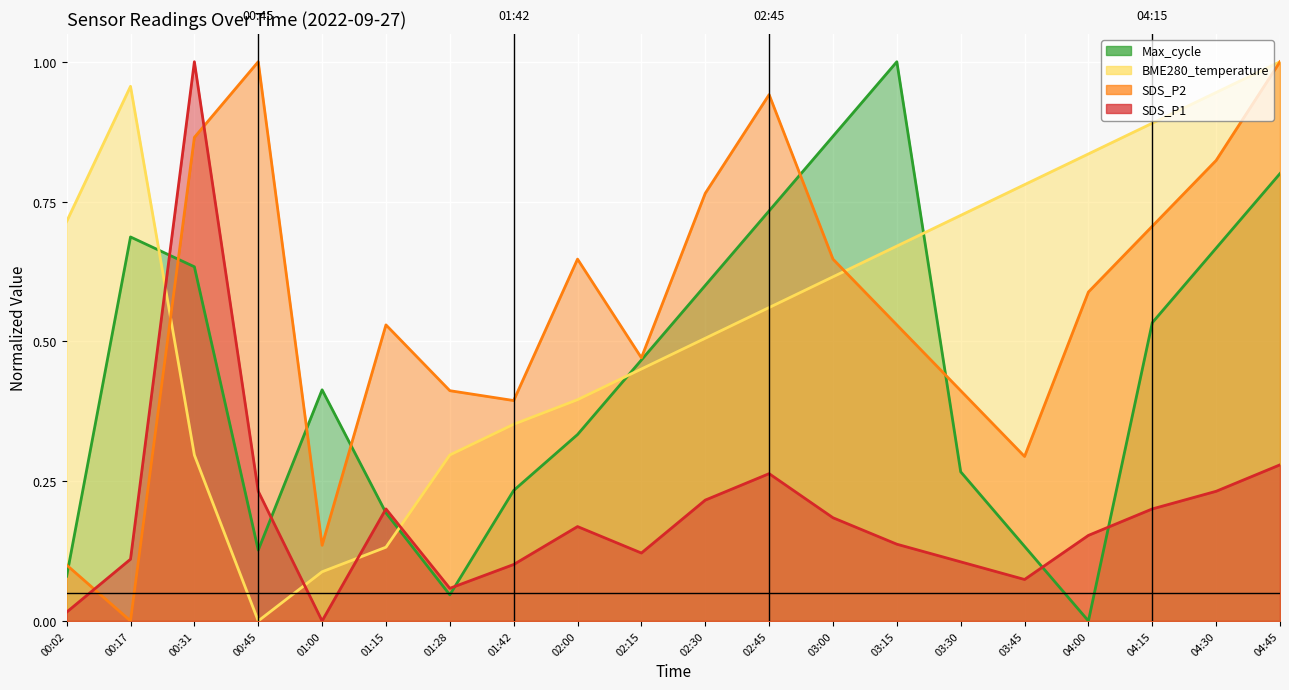

At 03:00, list the series in order from smallest to largest.

SDS_P1, BME280_temperature, SDS_P2, Max_cycle